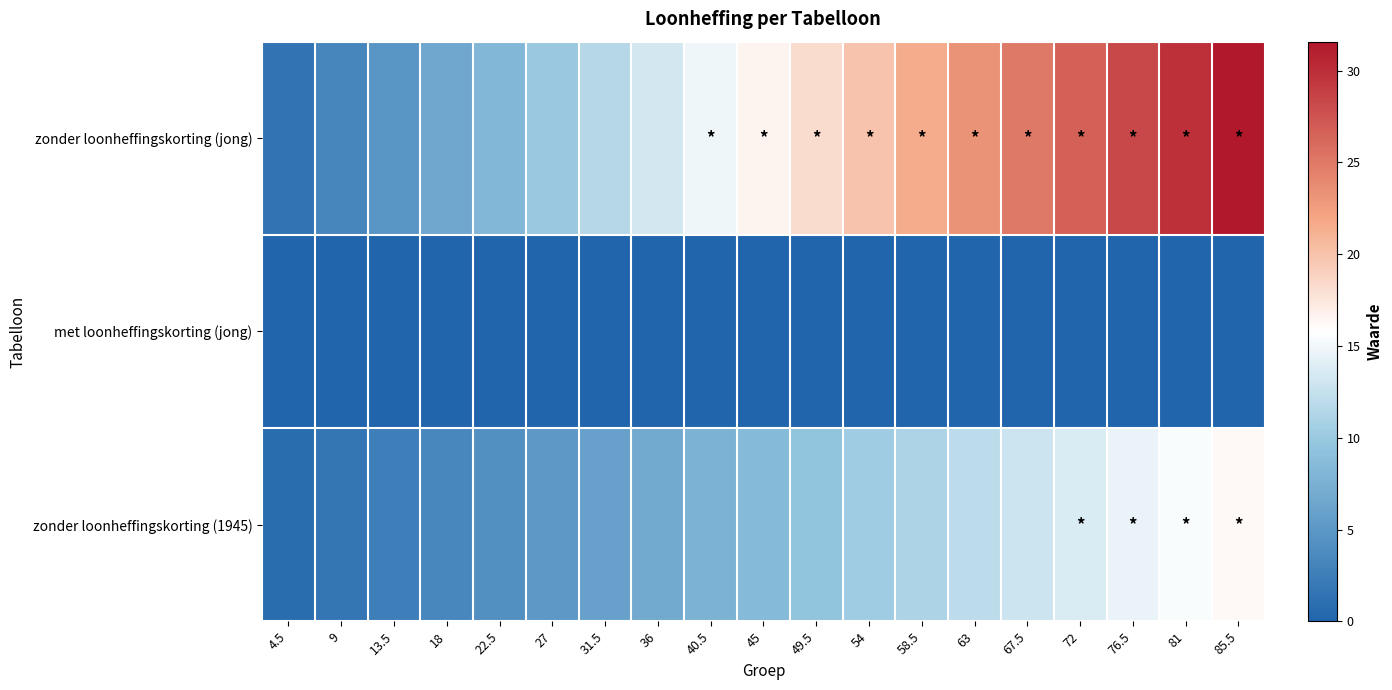

At which category does the chart reach its minimum across all series?

4.5